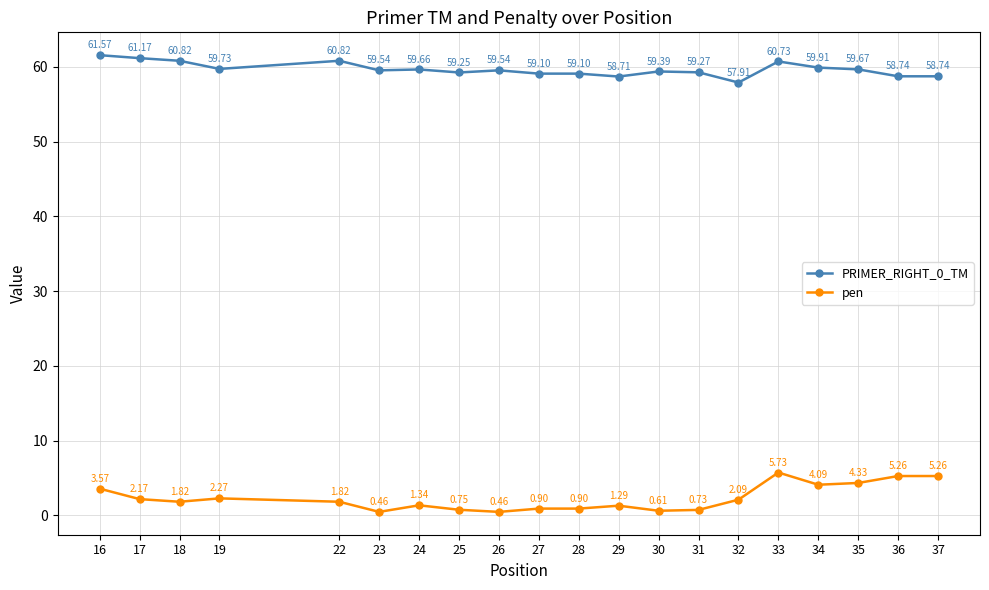

At which category is the sum across all series the highest?

33